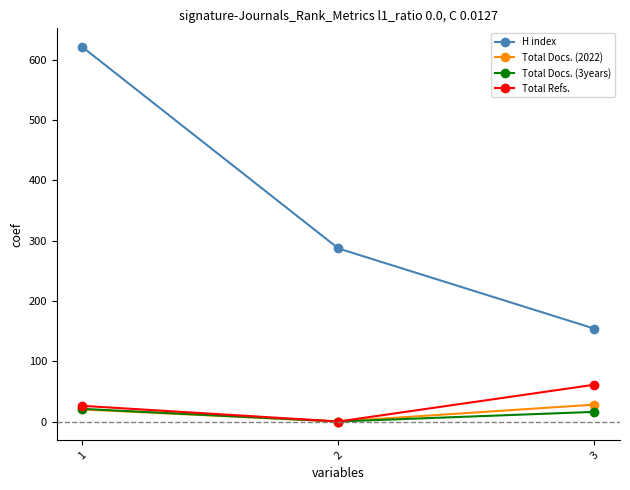

Reading left to right, what are all the values shown in this chart?

H index: 621	287	154
Total Docs. (2022): 20	0	28
Total Docs. (3years): 21	0	16
Total Refs.: 26	0	61